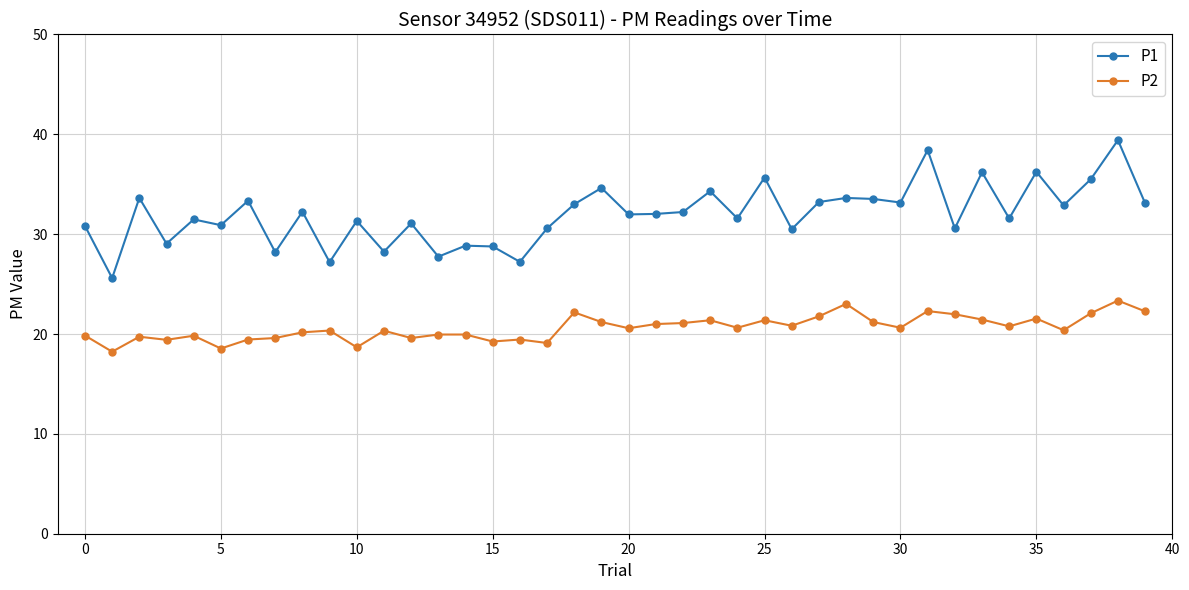

True or false: P2 and P1 intersect in this chart.

False